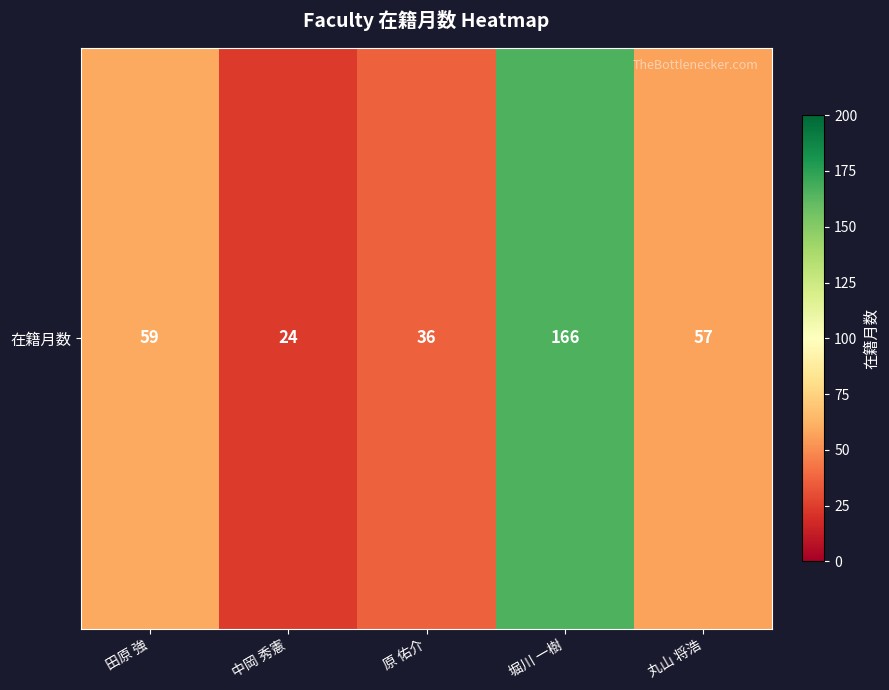

Read the value at 原 佑介, to the nearest 10.

40